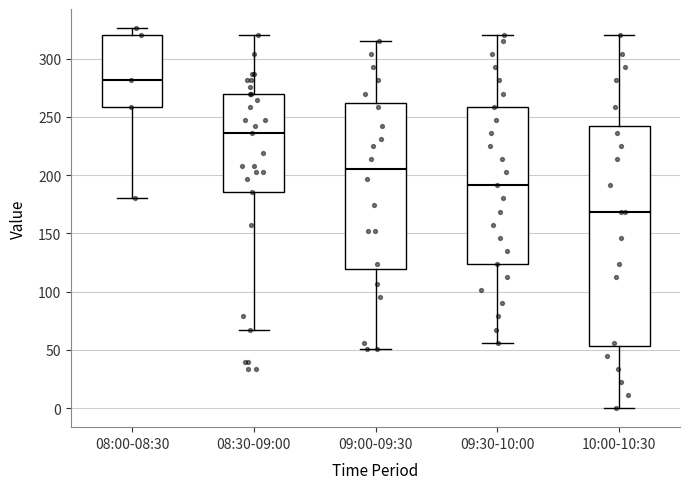

Which box's median line is the lowest?

10:00-10:30